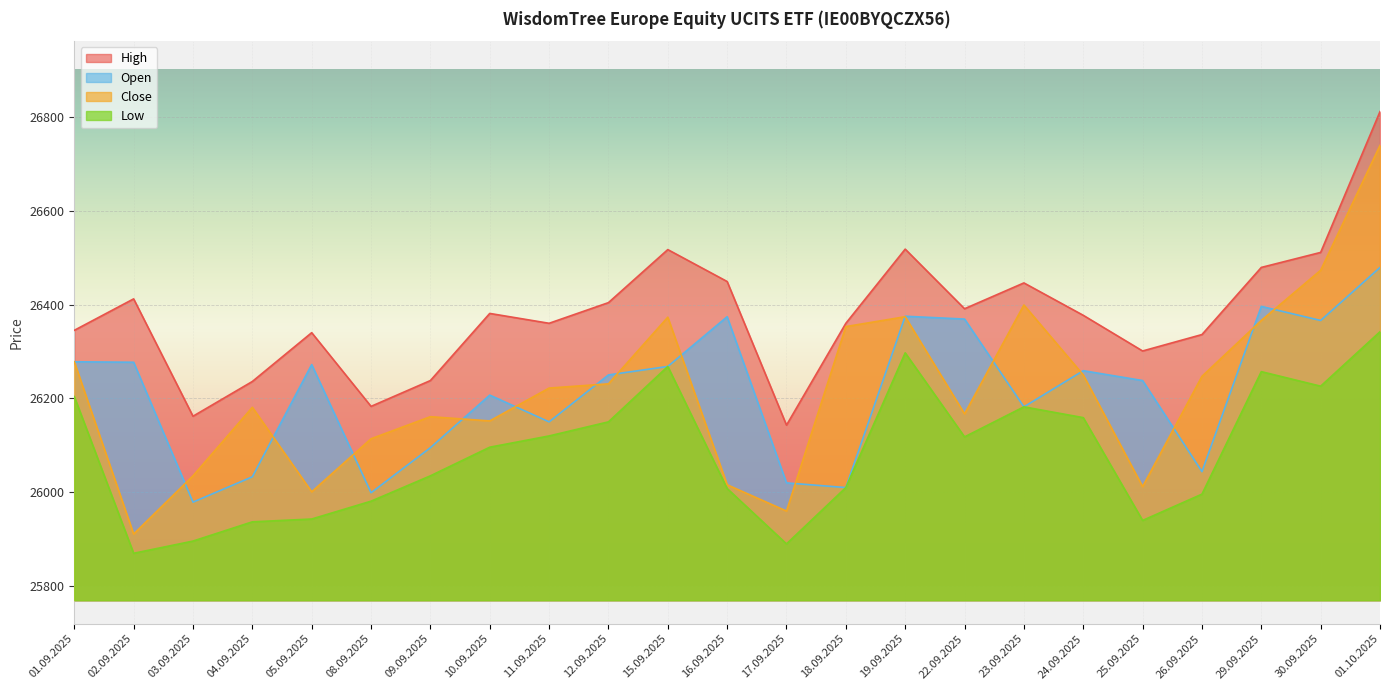

True or false: Close and High intersect in this chart.

False